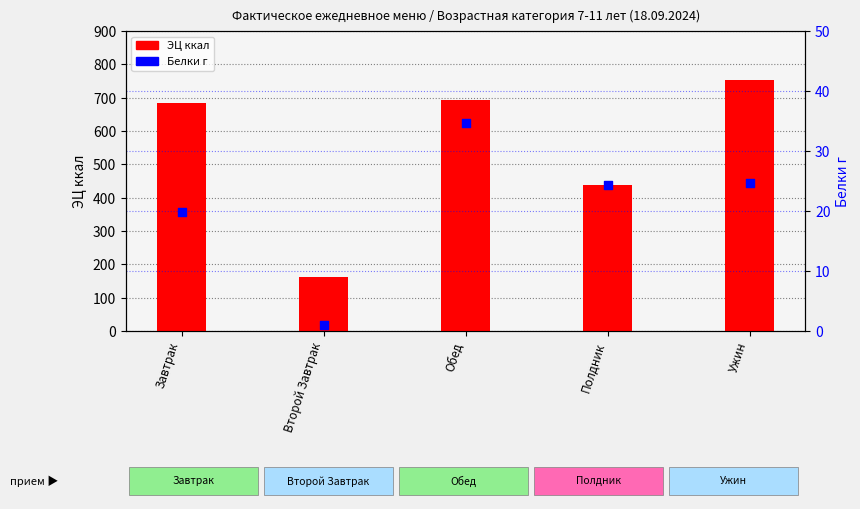

At how many categories does at least one series exceed 272?

4